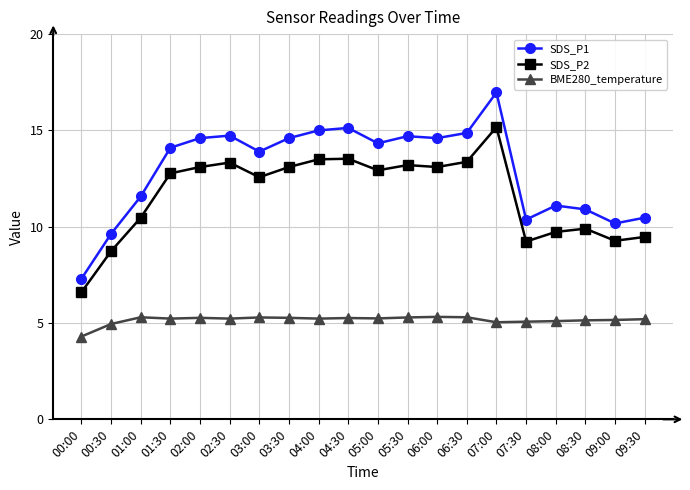

What is the label of the 15th point from the right?

02:30